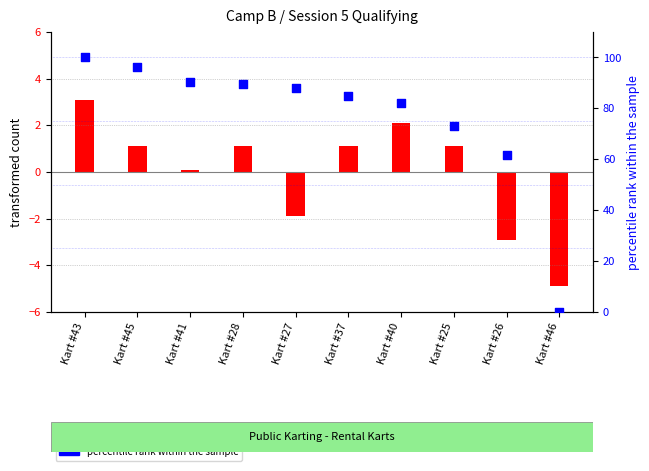

Which series has the largest total across all categories?

percentile rank within the sample